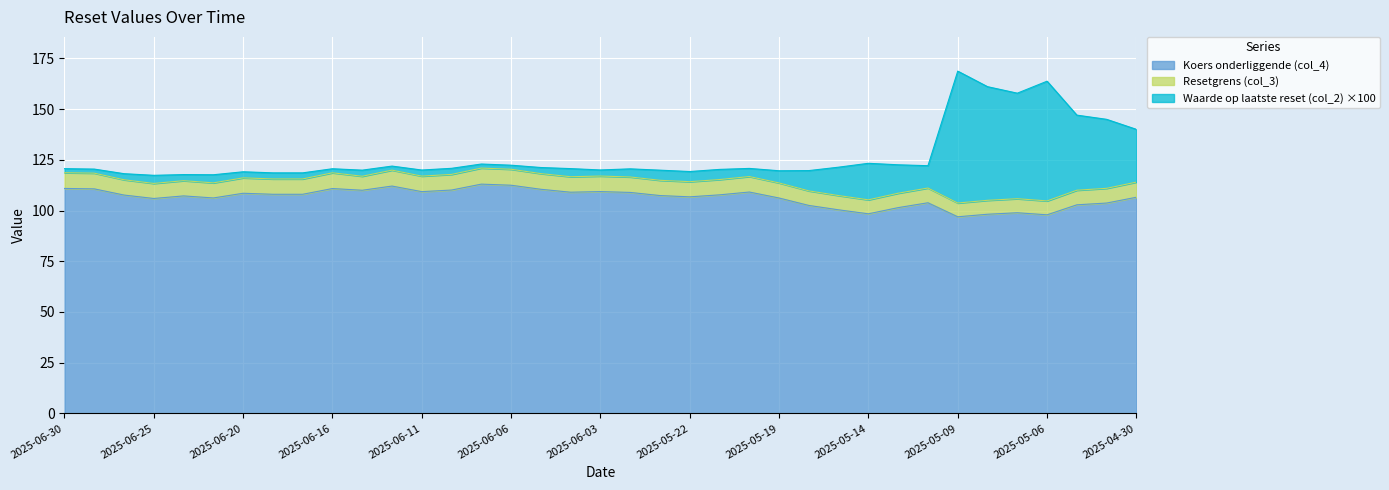

Is it true that Resetgrens (col_3) equals 171.8 at 2025-05-08?

False